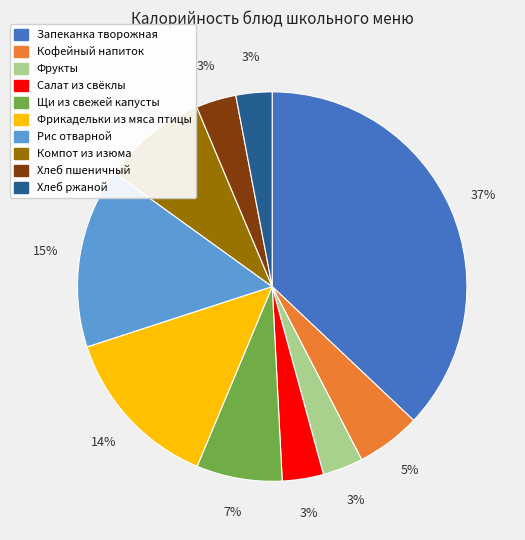

To the nearest percent, what portion does Компот из изюма represent?

9%